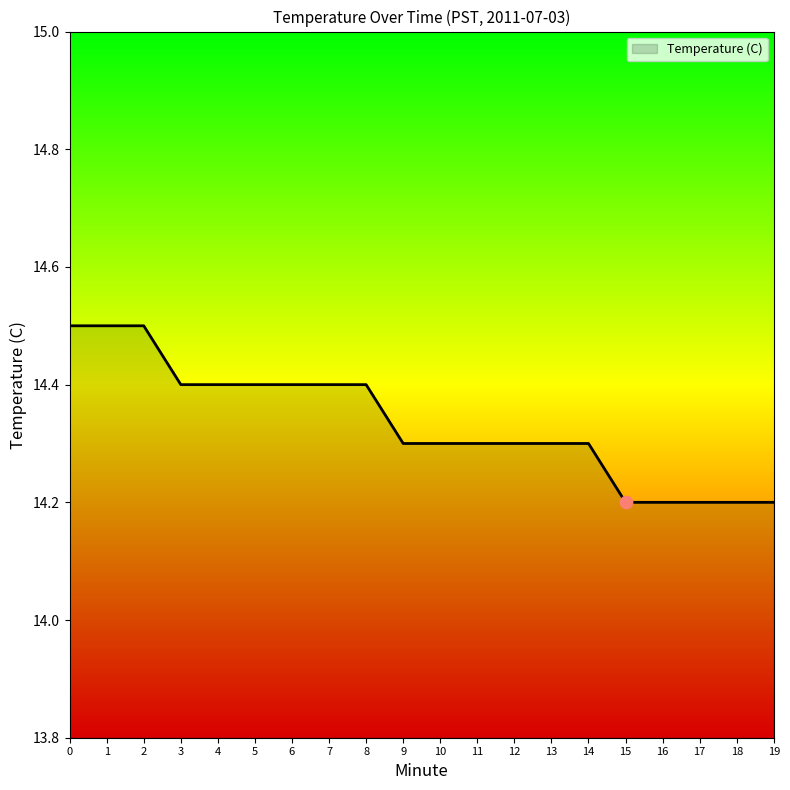

What is the ratio of the value at 9 to the value at 7?

1.0